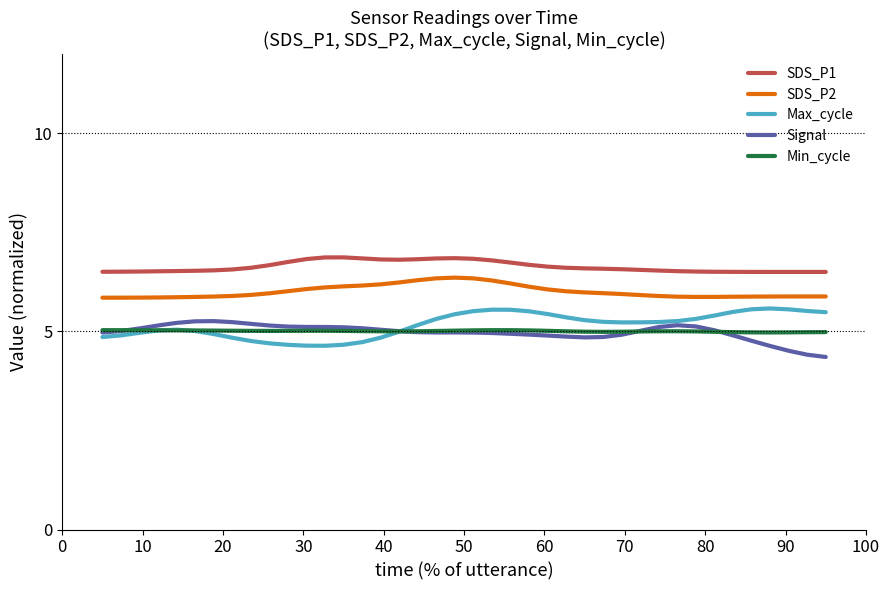

What is the lowest value of the SDS_P1 series?

6.5